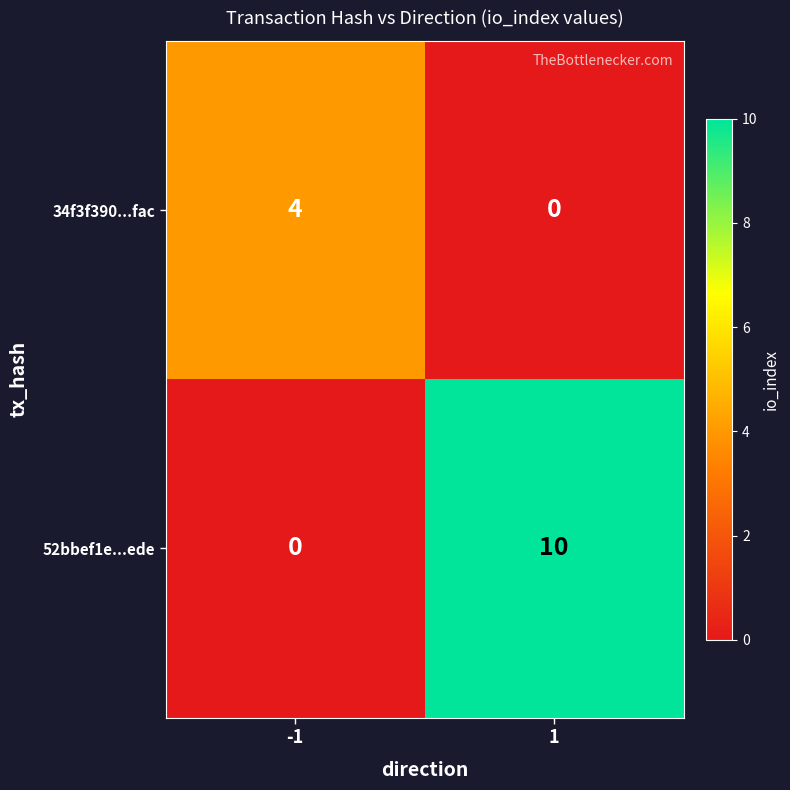

Rank the series by their maximum value, from lowest to highest.

34f3f390...fac, 52bbef1e...ede